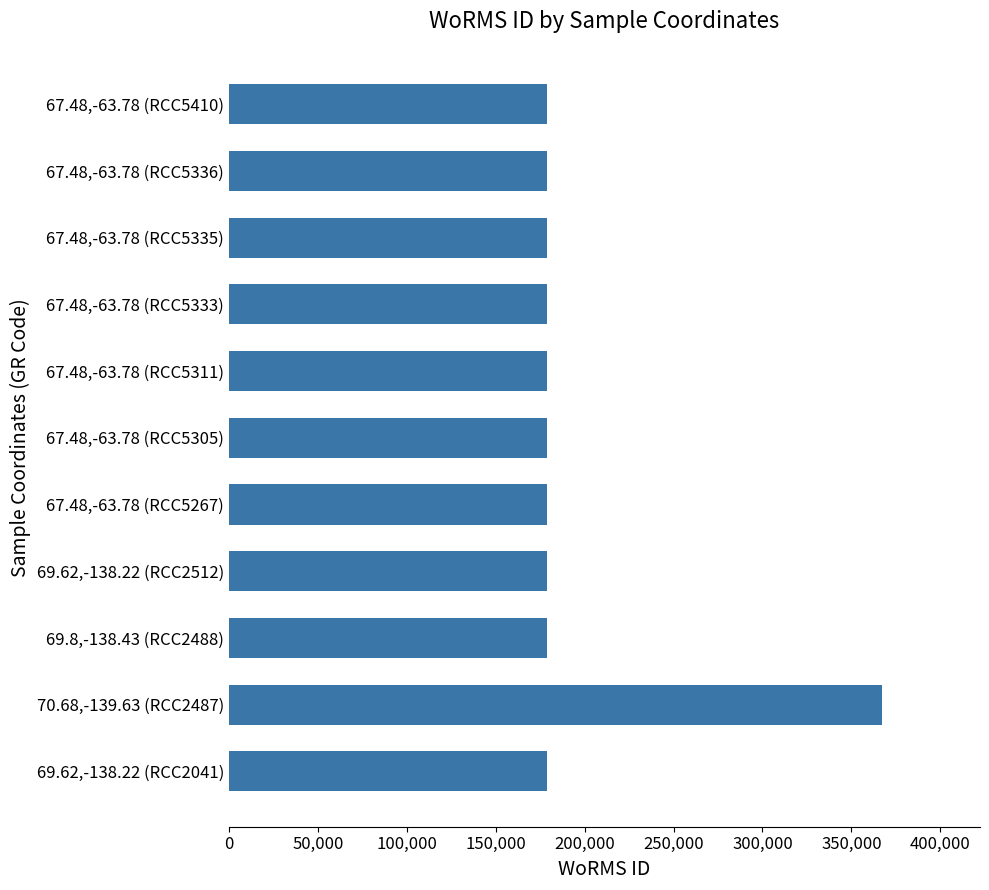

Which label corresponds to the largest value in the chart?

70.68,-139.63 (RCC2487)